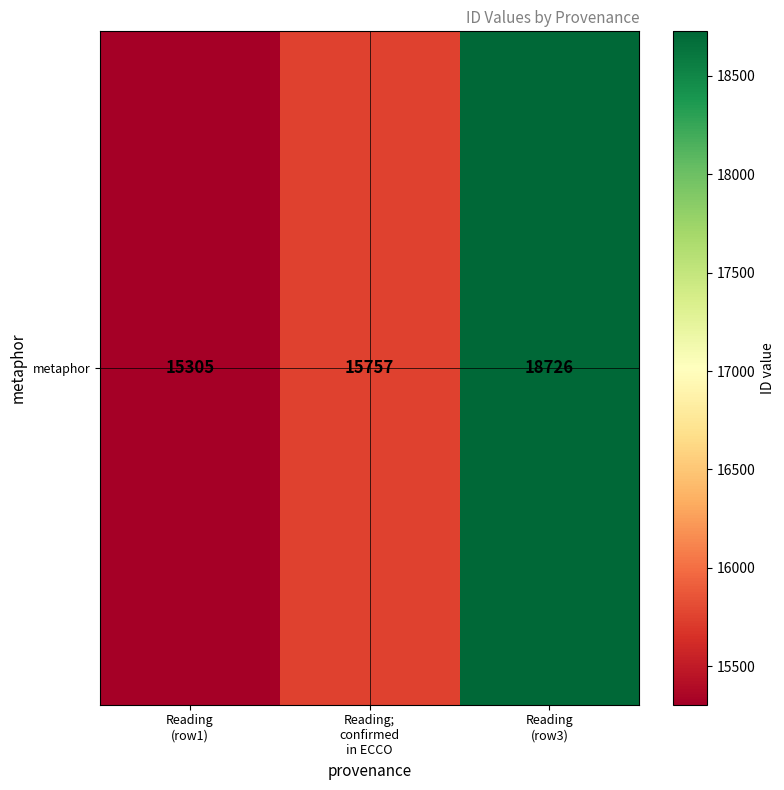

The value at Reading
(row3) is 28786. True or false?

False